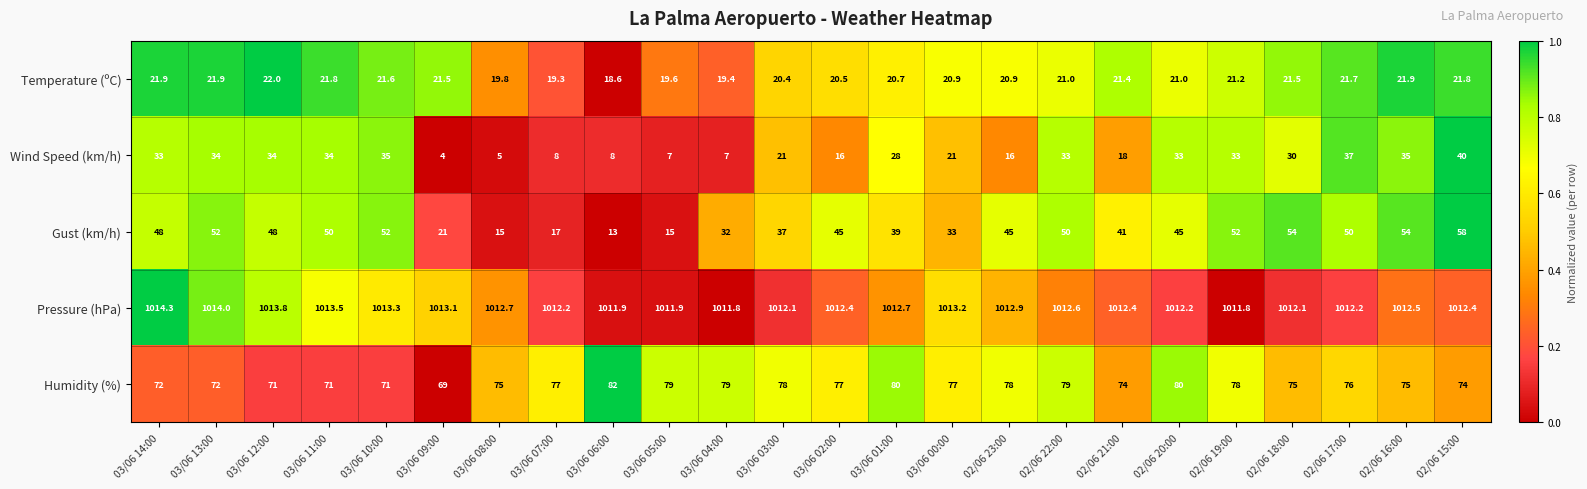

What is the sum of the Humidity (%) values at 03/06 01:00 and 02/06 22:00?

159.0